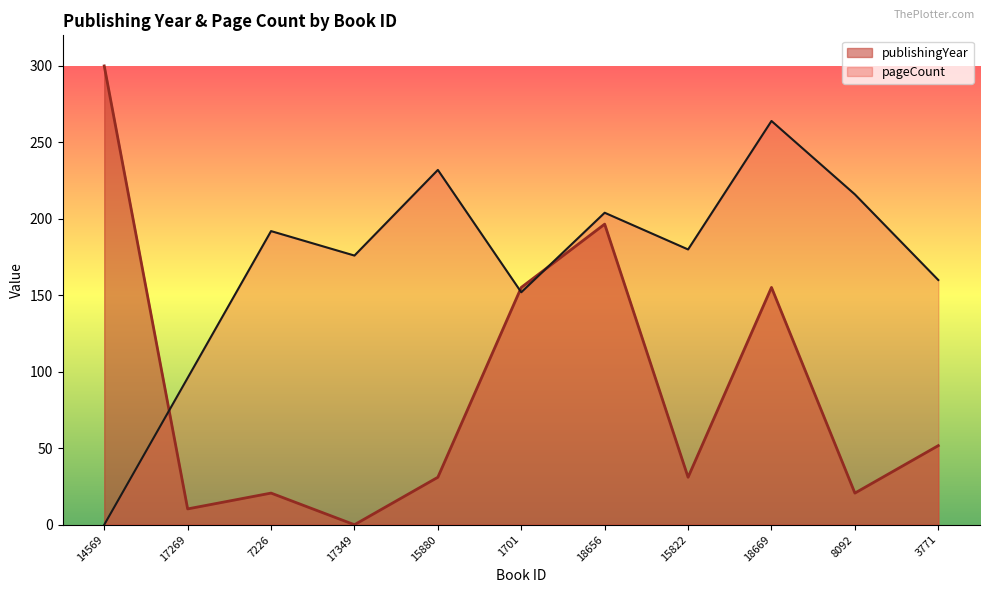

List the series in order of their overall mean, highest first.

pageCount, publishingYear